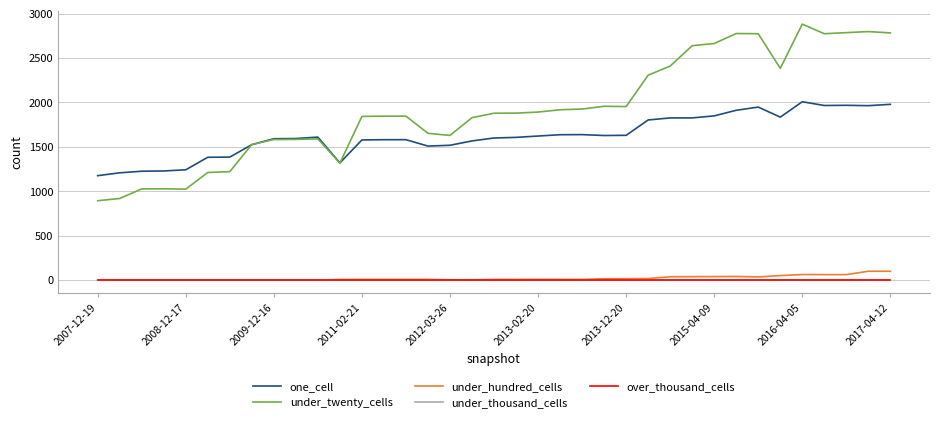

True or false: under_thousand_cells and under_hundred_cells cross at least once.

False